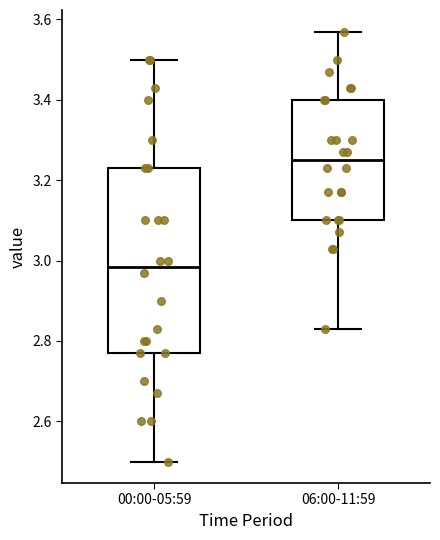

Reading left to right, read every box against the y-axis: the position of its median line, the range the box covers, and the ends of its whiskers. The values are not printed on the chart, so give them approximately, as read against the axis.

00:00-05:59: median 2.98, box 2.78 to 3.24, whiskers 2.50 to 3.50
06:00-11:59: median 3.26, box 3.10 to 3.40, whiskers 2.84 to 3.58